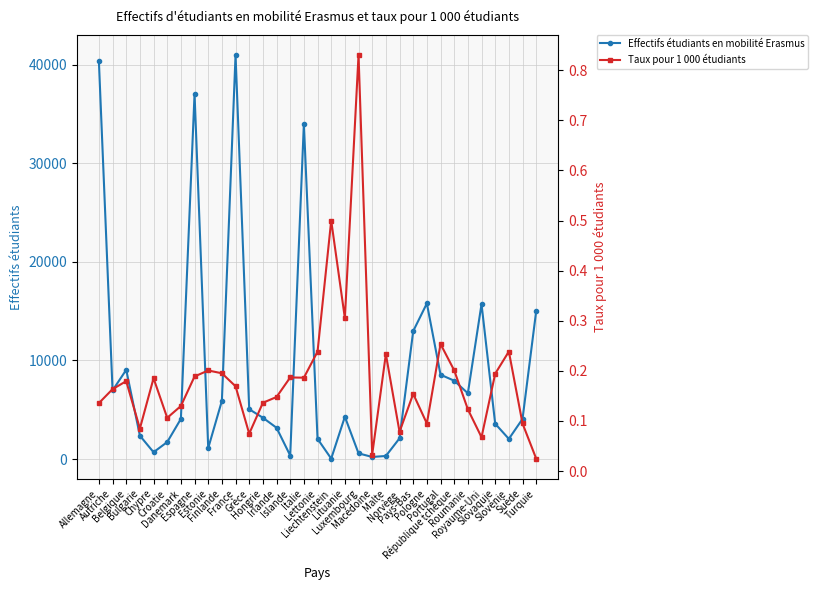

What is the spread (max minus min) of values at Norvège?

2098.9